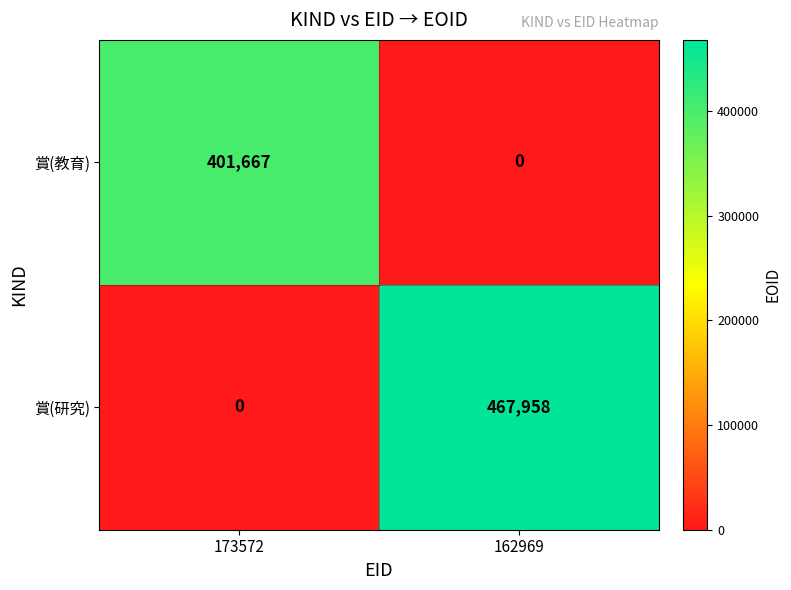

List the series in order of their peak value, highest first.

賞(研究), 賞(教育)